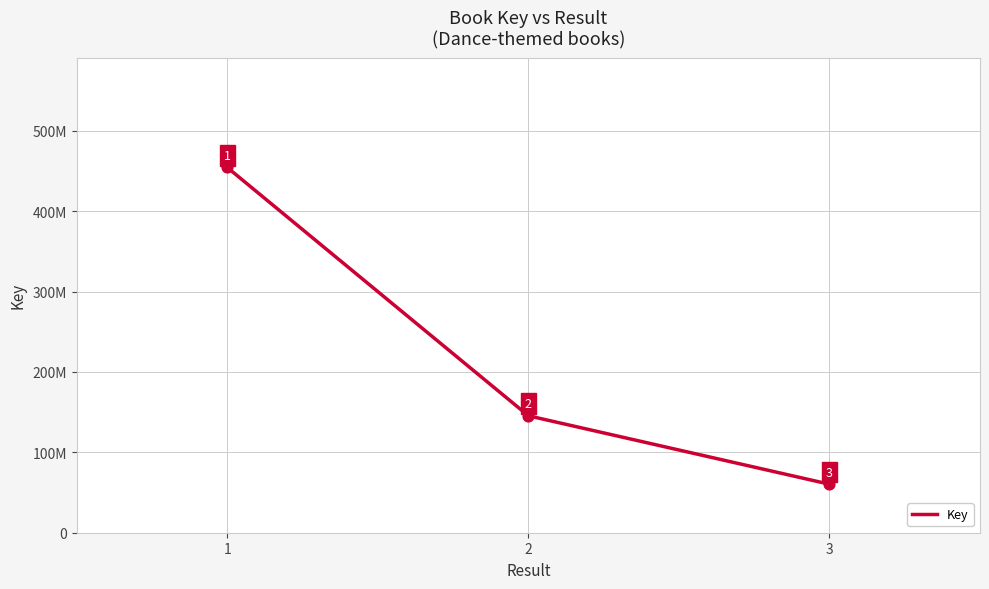

What is the change in value from 2 to 3?

-85092577